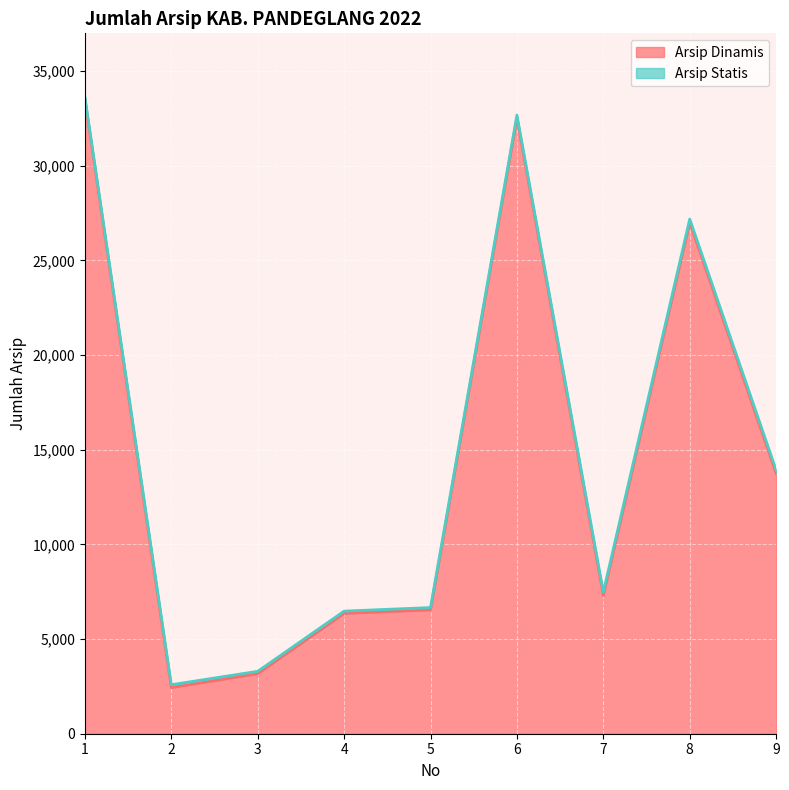

Rank the categories by value from lowest to highest.

2, 3, 4, 5, 7, 9, 8, 6, 1